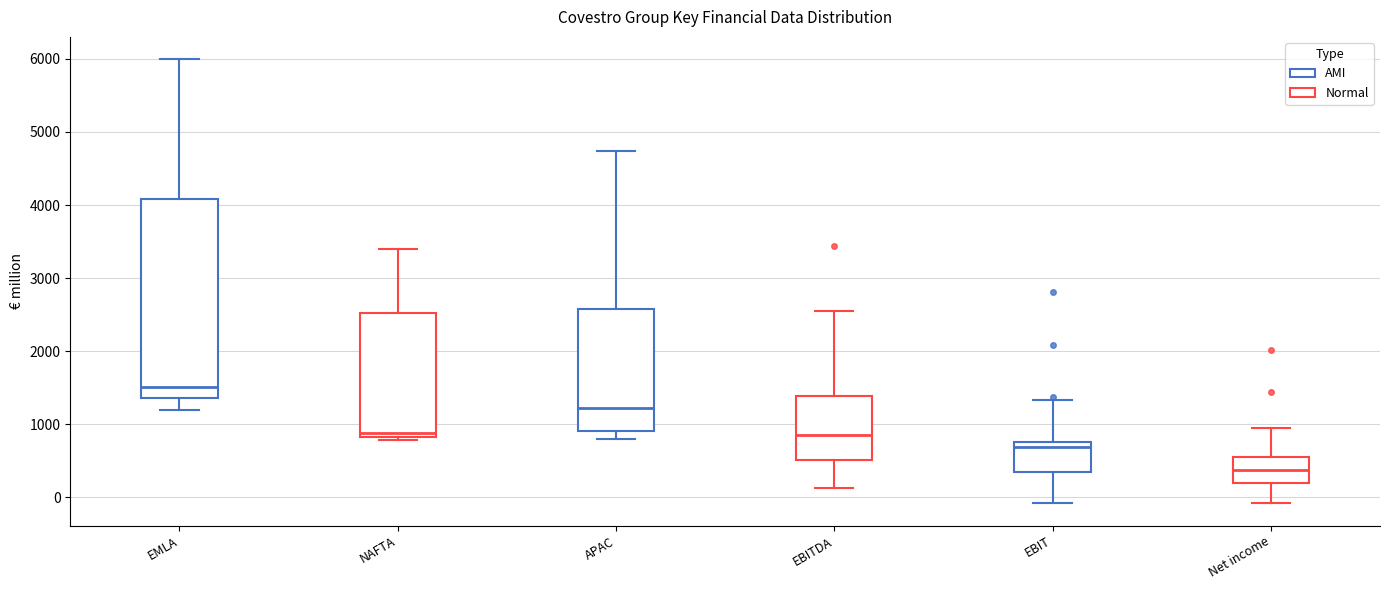

Which box has the lowest median line?

Net income